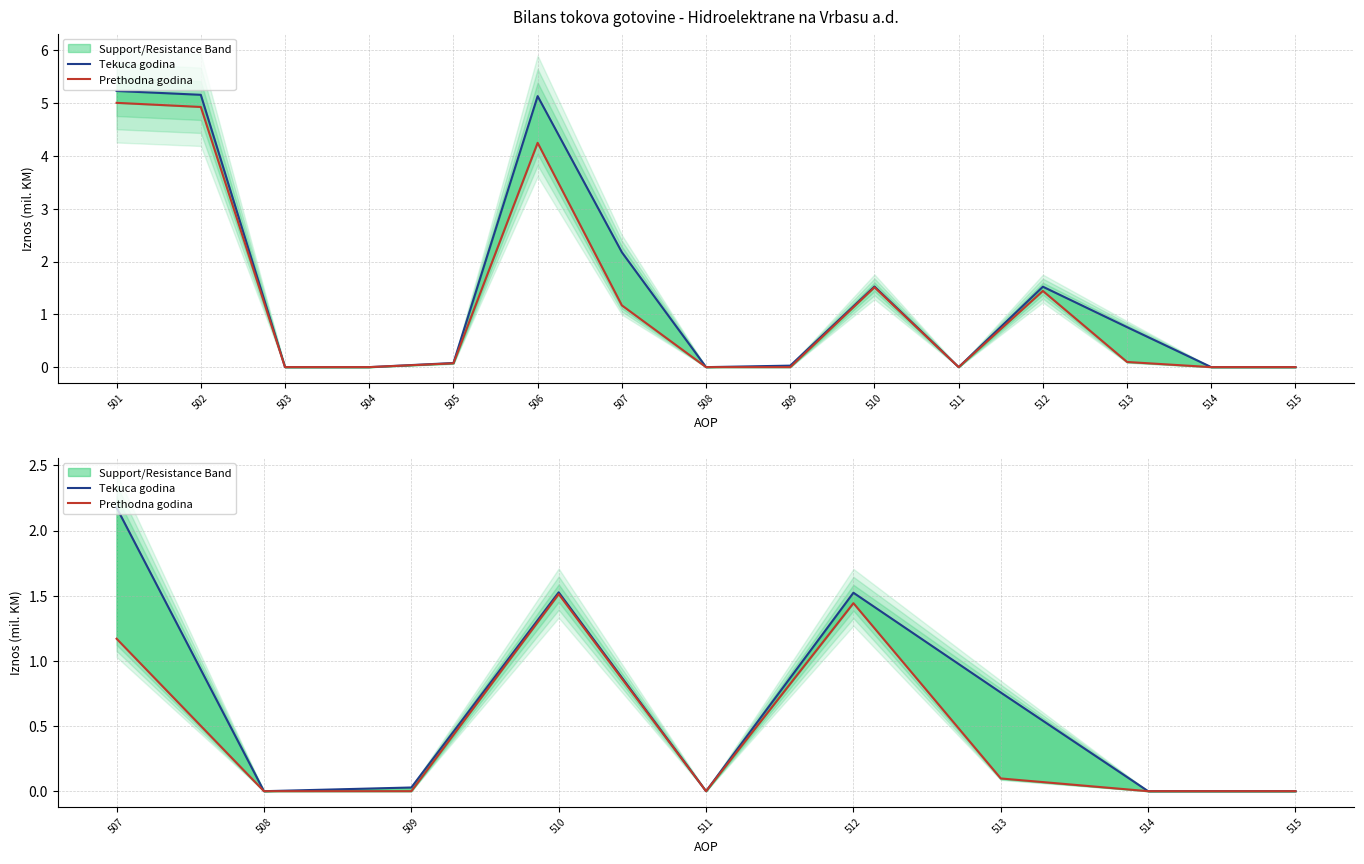

True or false: Prethodna godina has a value of 0.1 at 513.

False